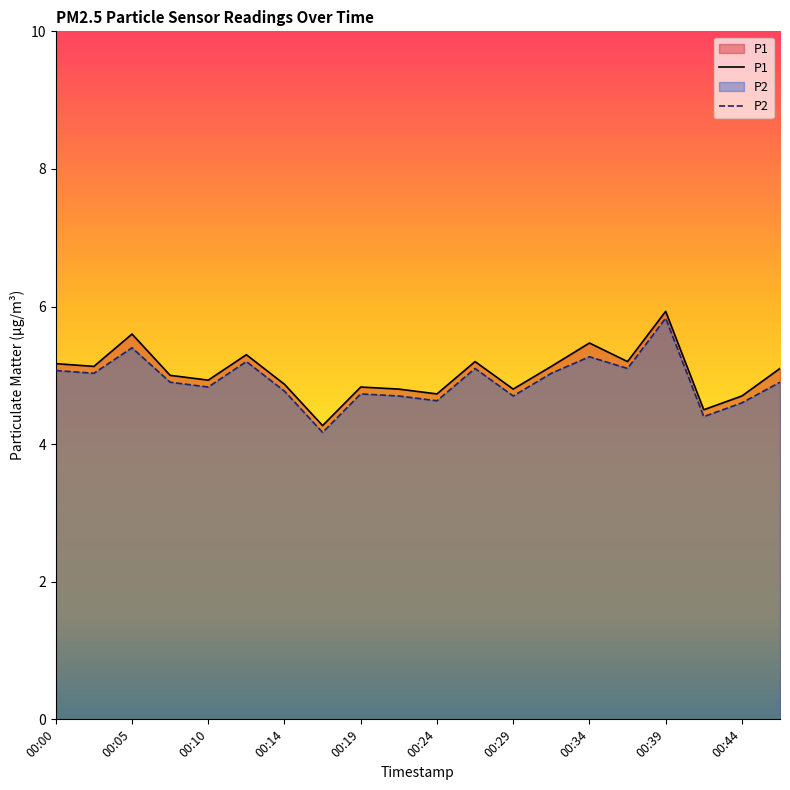

How many interior local valleys does the P1 series have?

7